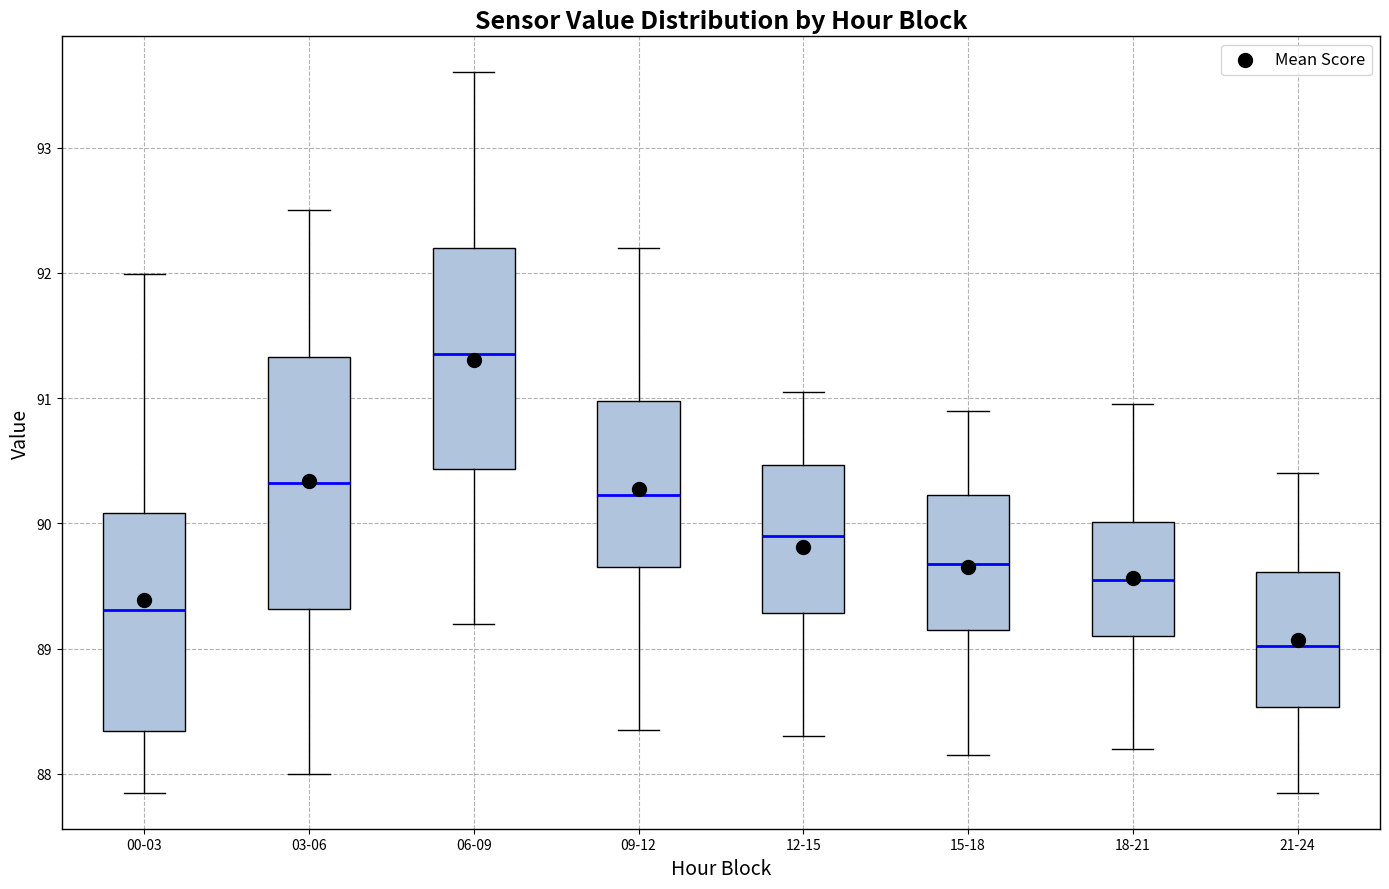

Where is the upper edge of the box for 18-21 on the y-axis? The values are not printed on the chart, so give them approximately, as read against the axis.

90.0